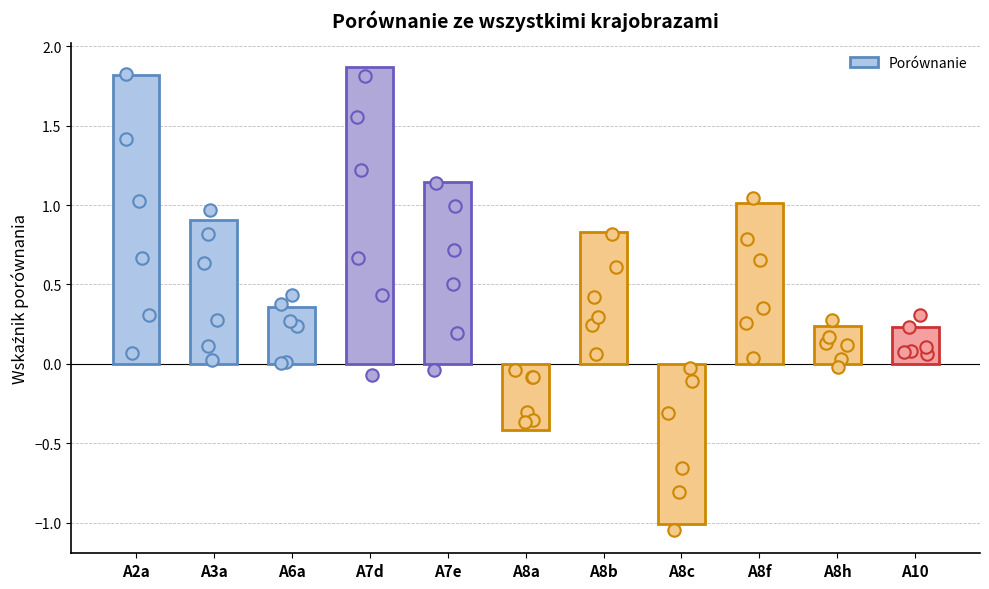

What is the change in value from A8c to A10?

+1.2